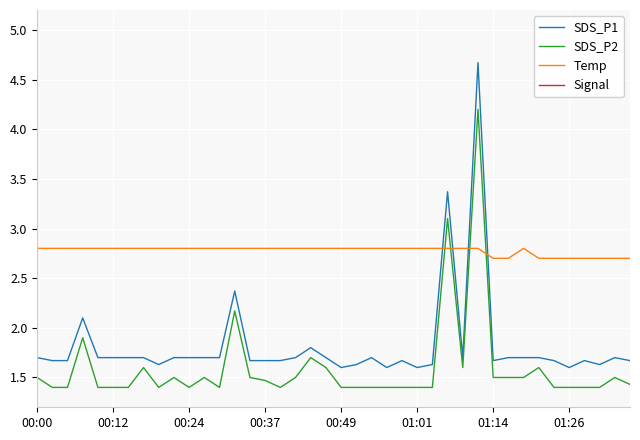

How many interior local peaks does the SDS_P2 series have?

10